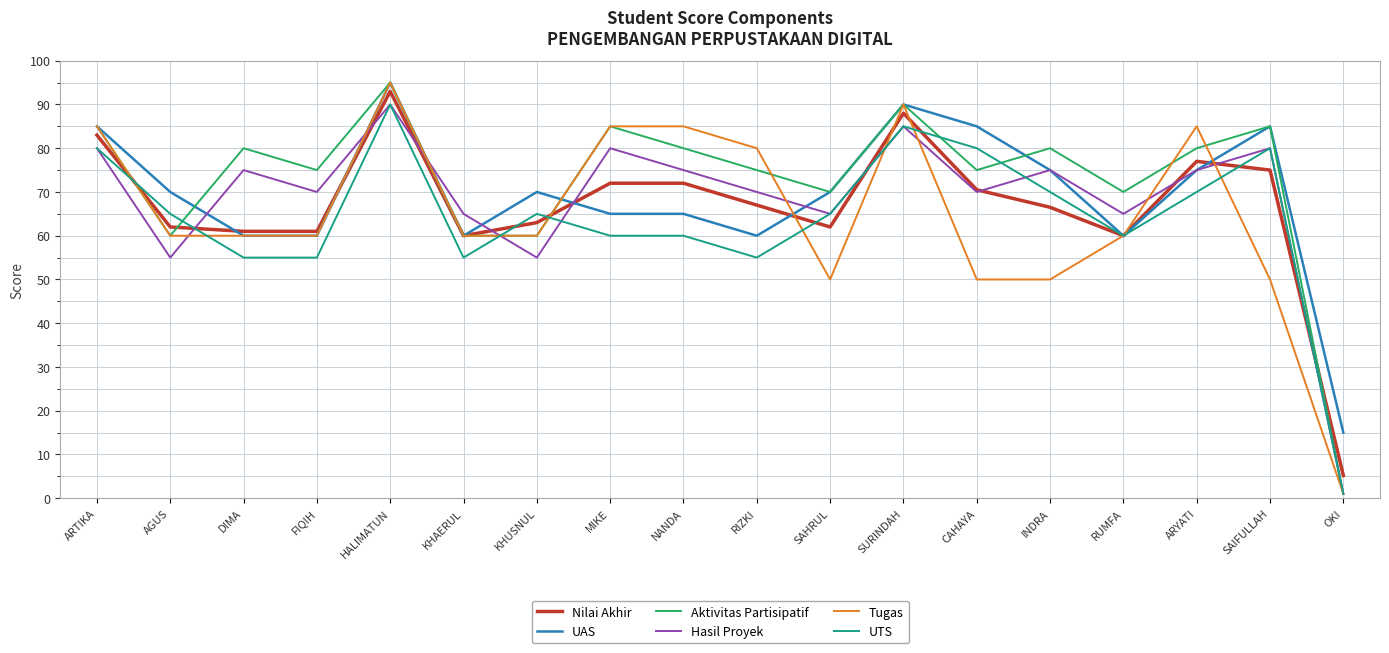

At which category does UTS reach its first local peak?

HALIMATUN